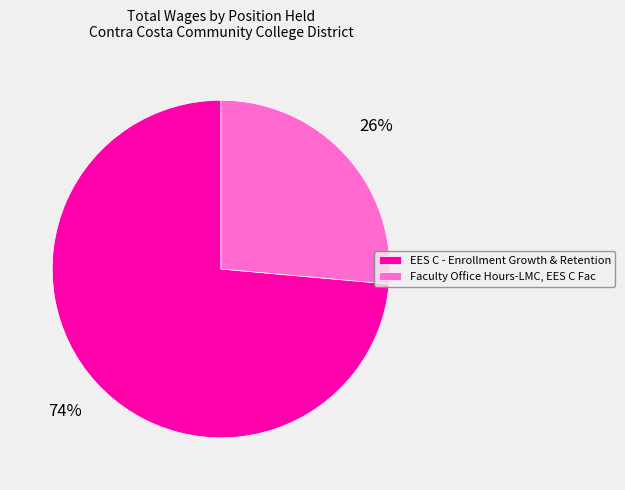

What percentage is the EES C - Enrollment Growth & Retention slice, to the nearest percent?

74%